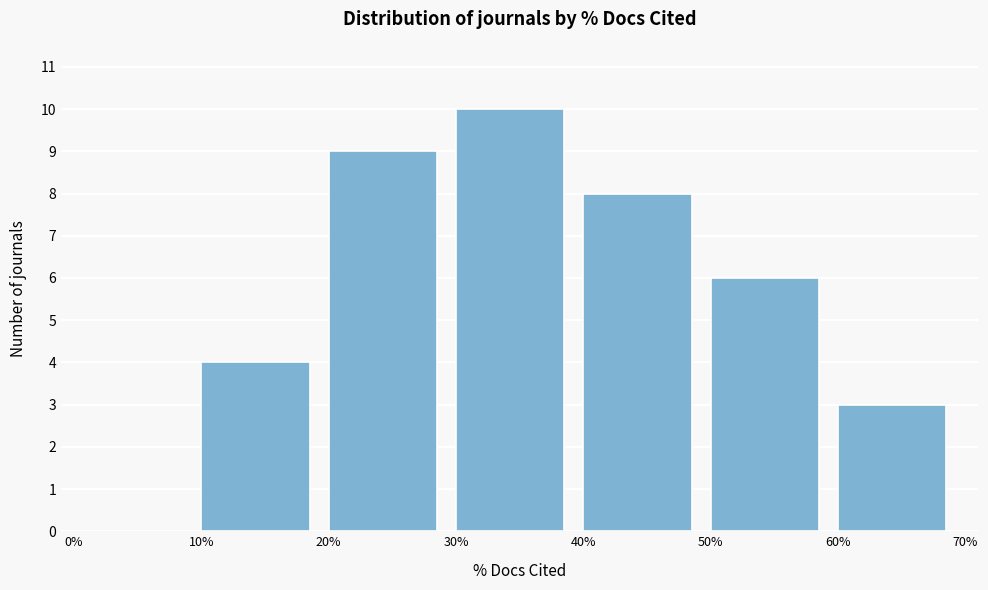

Reading left to right, transcribe this chart: for each bar, give the range it covers on the x-axis and its height. The values are not printed on the chart, so give them approximately, as read against the axis.

0% to 10%: 0
10% to 20%: 4
20% to 30%: 9
30% to 40%: 10
40% to 50%: 8
50% to 60%: 6
60% to 70%: 3